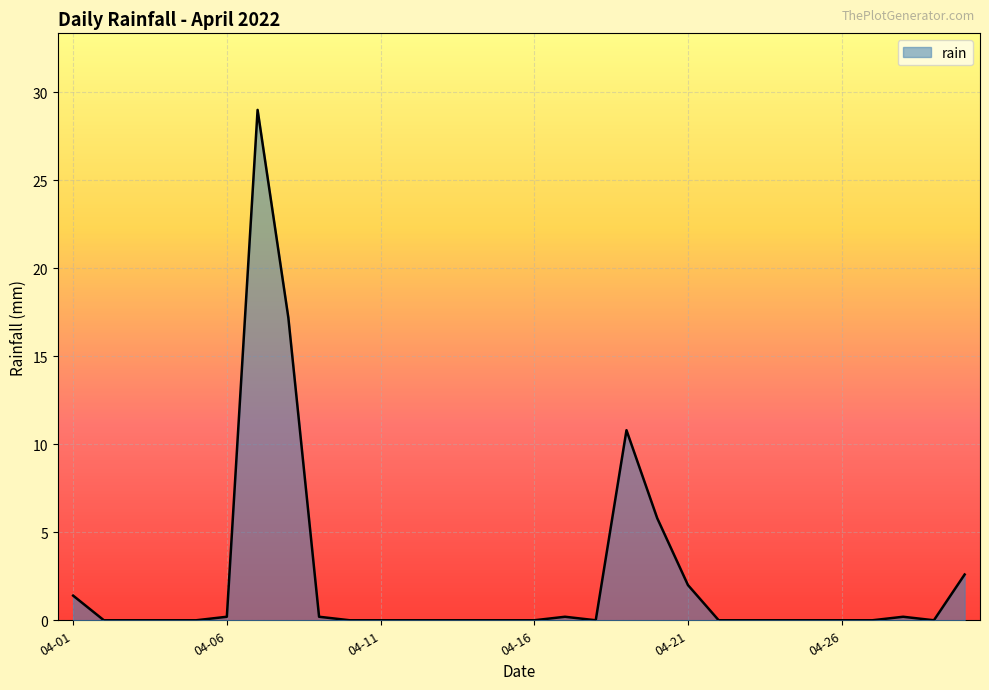

What is the maximum value shown in the chart?

29.0